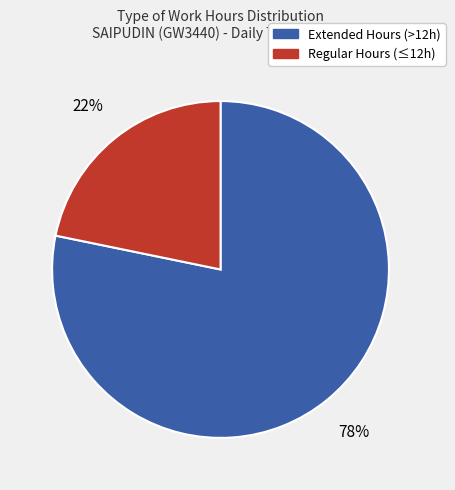

Is there a majority slice in this chart?

Yes